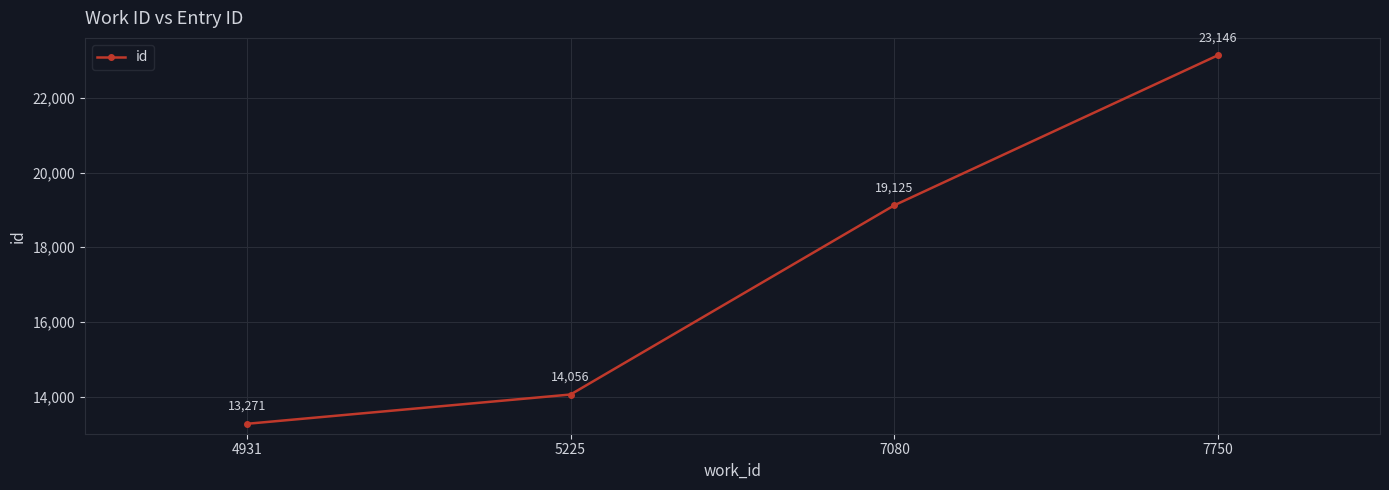

Is it true that the value at 7080 is 19125?

True